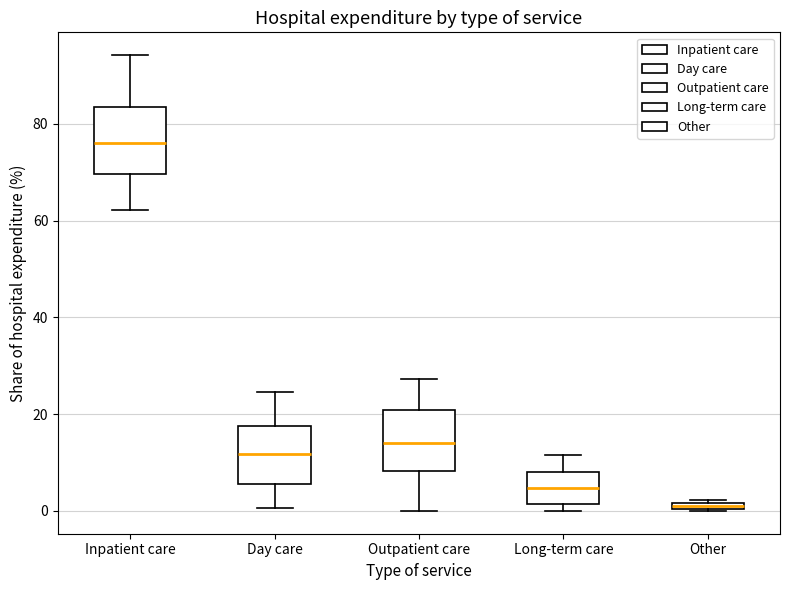

Where is the upper edge of the box for Inpatient care on the y-axis? The values are not printed on the chart, so give them approximately, as read against the axis.

84